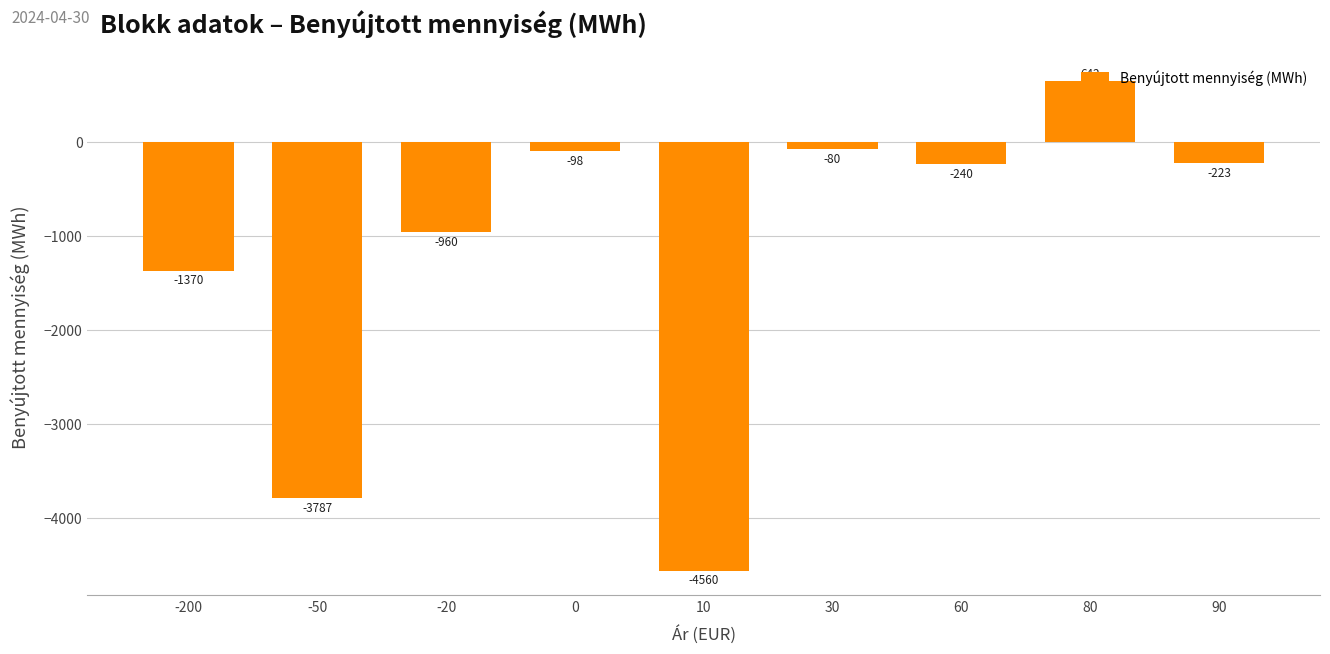

Rank the categories by value from highest to lowest.

80, 30, 0, 90, 60, -20, -200, -50, 10